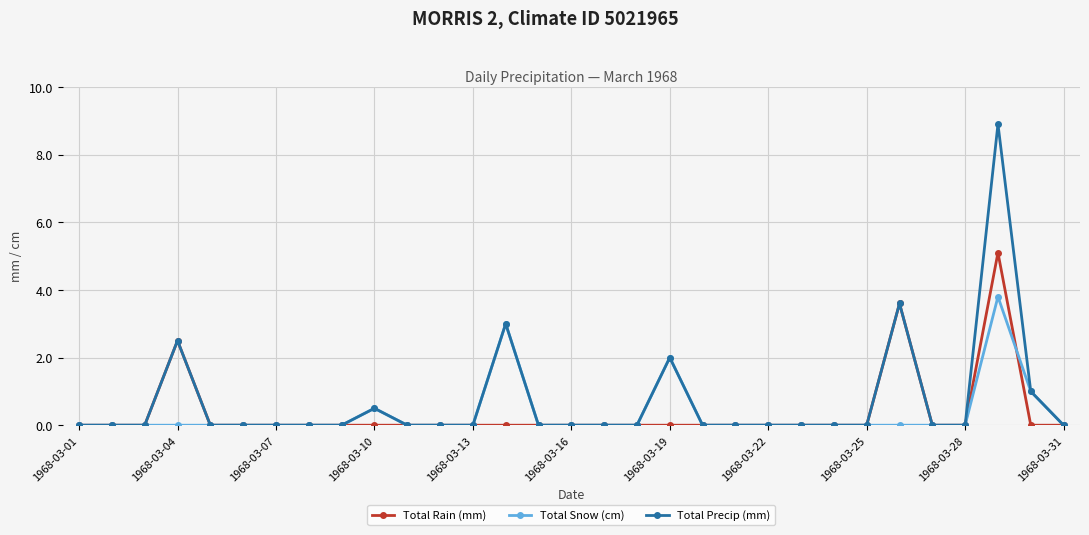

What is the maximum value shown in the chart?

8.9